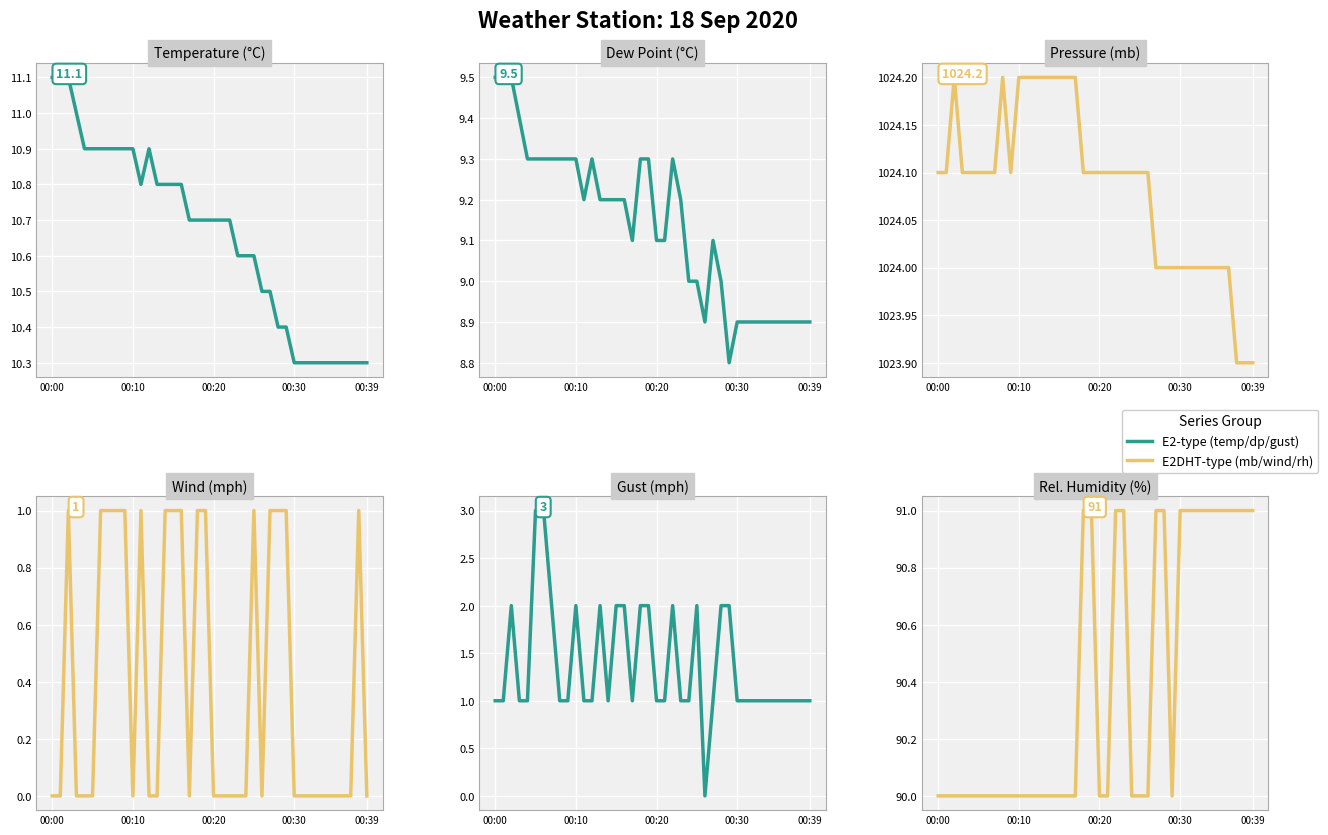

What is the difference between the maximum and minimum values in the Pressure (mb) series?

0.3